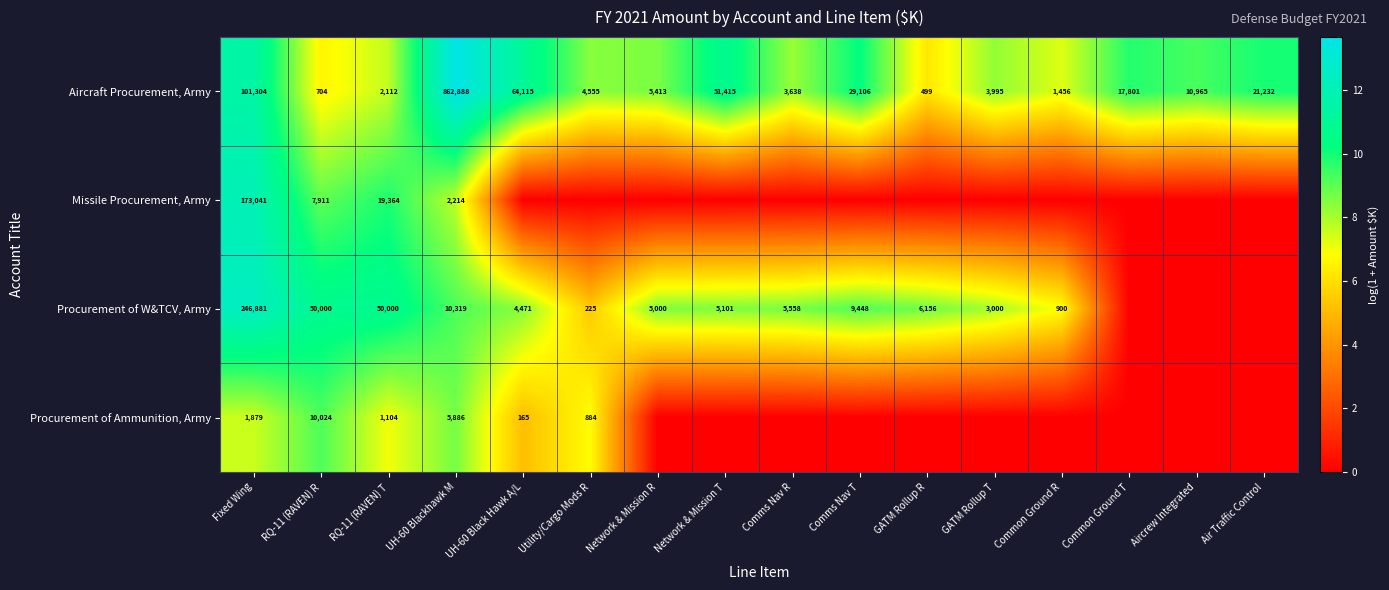

Which label corresponds to the largest value in the chart?

UH-60 Blackhawk M